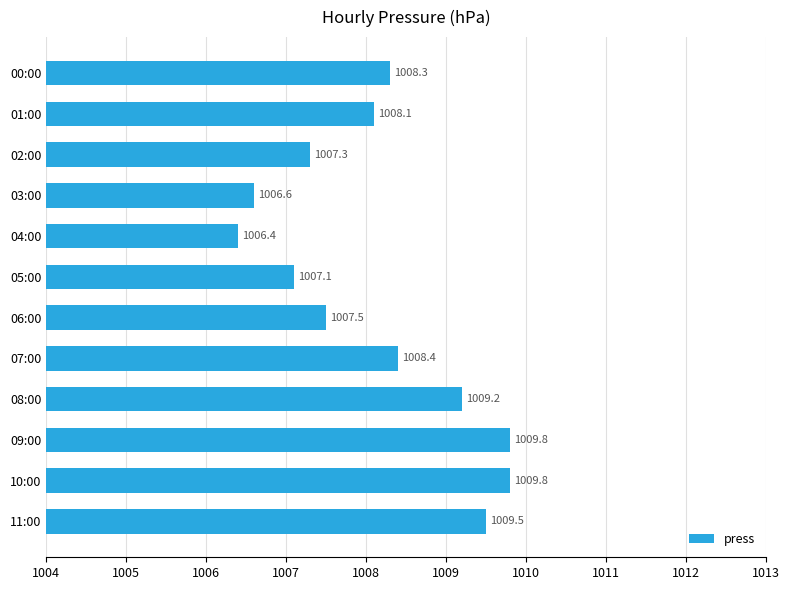

Reading top to bottom, list all the values displayed in this chart.

00:00=1008.3	01:00=1008.1	02:00=1007.3	03:00=1006.6	04:00=1006.4	05:00=1007.1	06:00=1007.5	07:00=1008.4	08:00=1009.2	09:00=1009.8	10:00=1009.8	11:00=1009.5